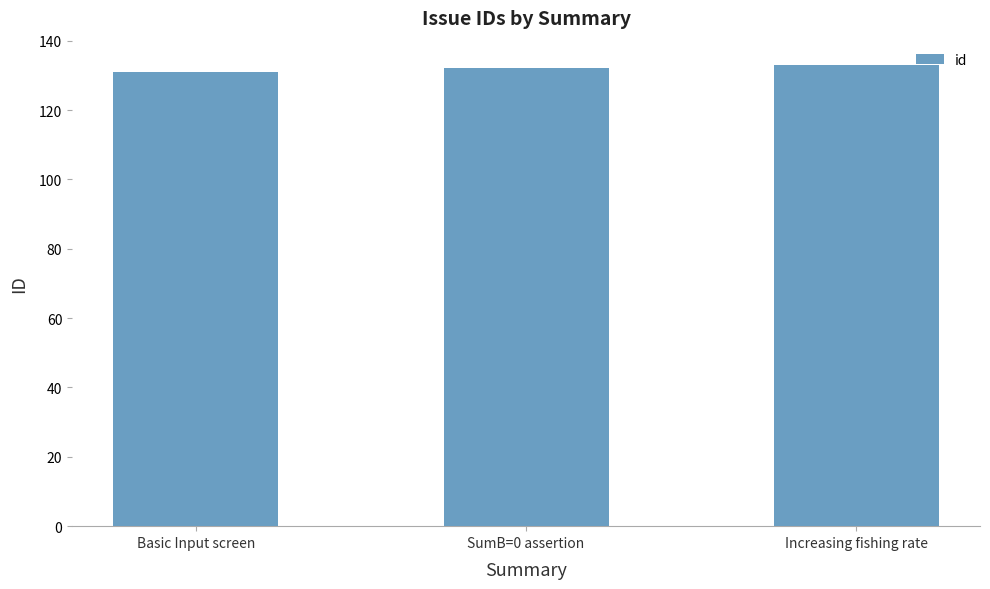

What is the minimum value shown in the chart?

131